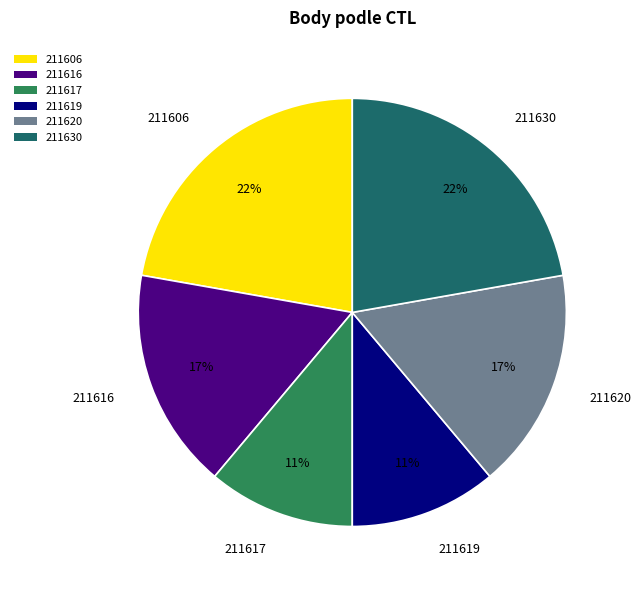

Does any single category account for the majority?

No